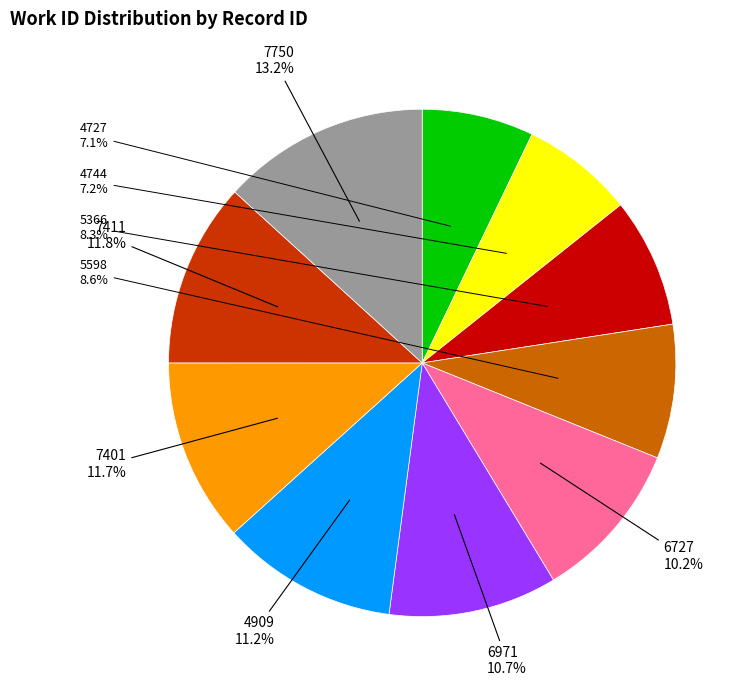

Is there a majority slice in this chart?

No